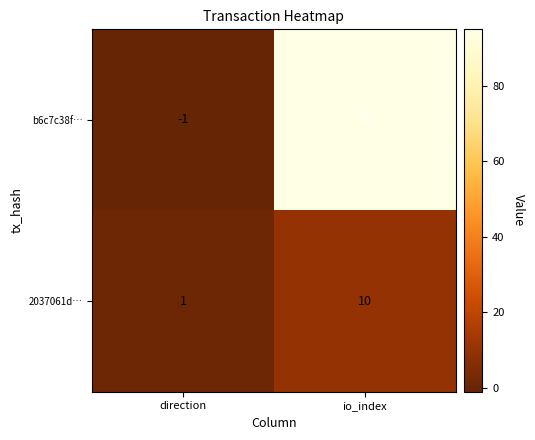

What is the difference between the maximum and minimum values in the 2037061d… series?

9